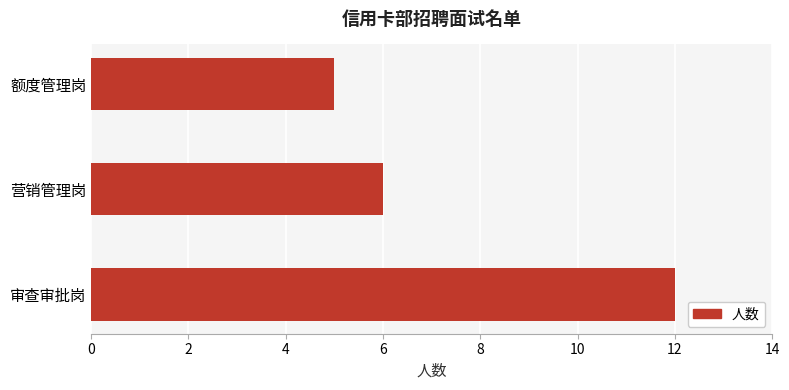

True or false: the data shows 12 at 审查审批岗.

True